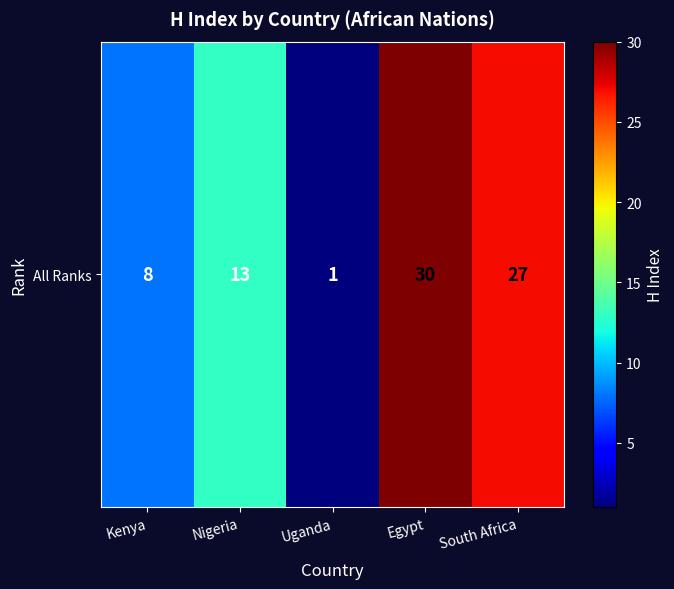

True or false: the data shows 1 at Uganda.

True